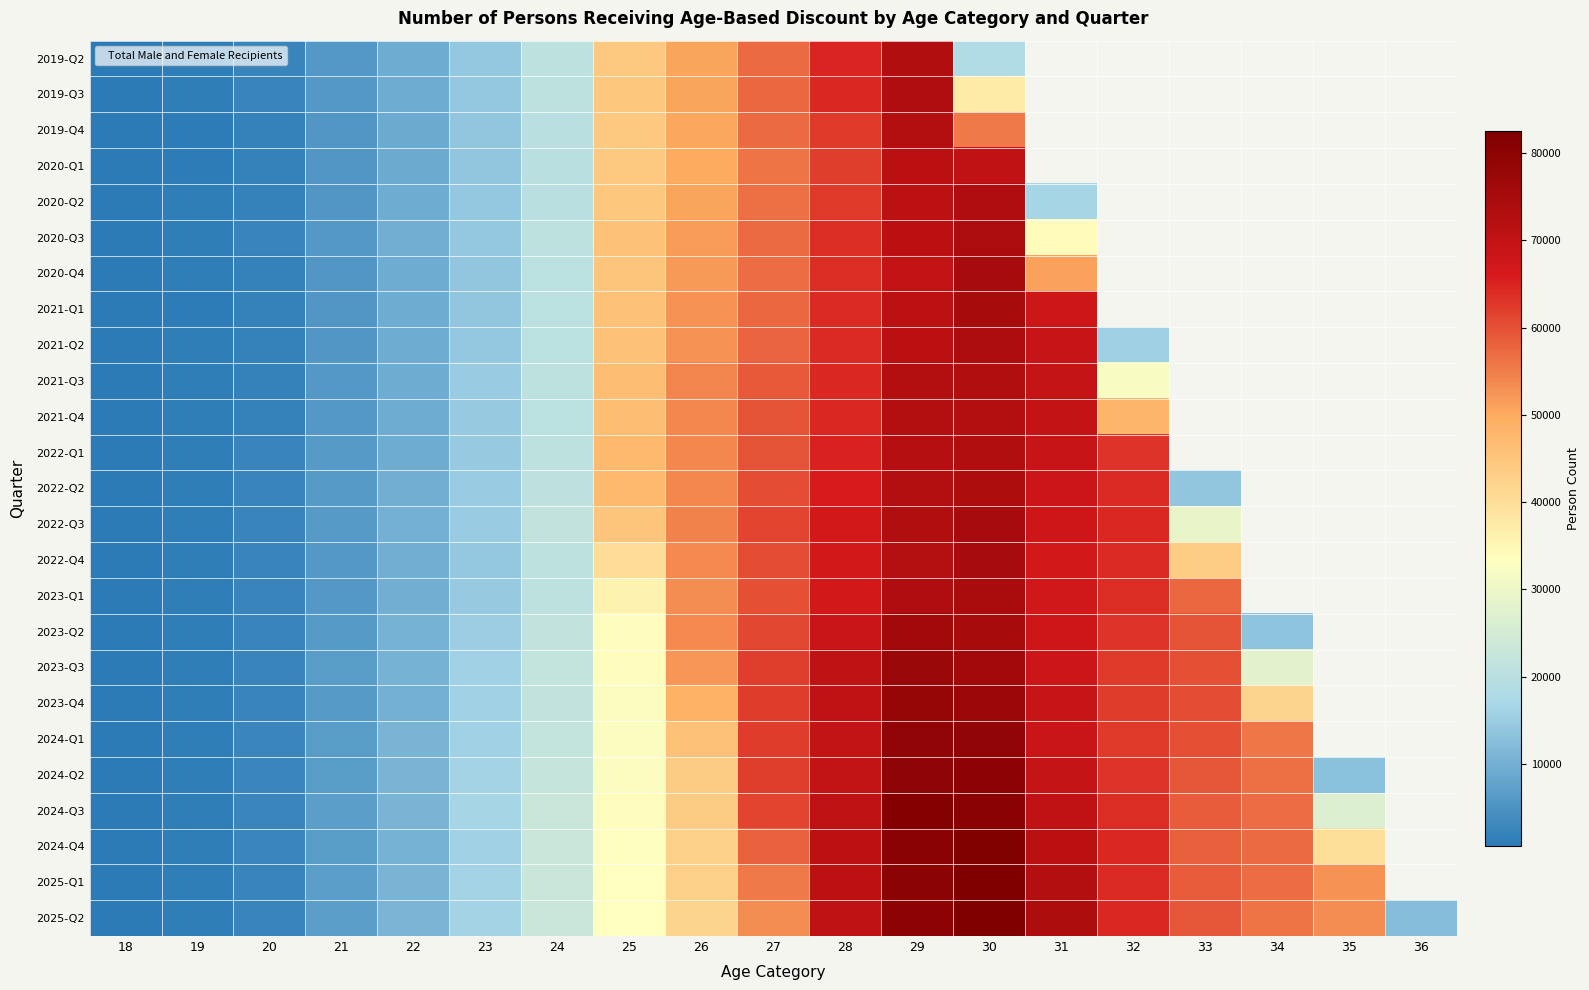

List the series in order of their overall mean, lowest first.

2019-Q2, 2019-Q3, 2019-Q4, 2020-Q1, 2020-Q2, 2020-Q3, 2020-Q4, 2021-Q1, 2021-Q2, 2021-Q3, 2021-Q4, 2022-Q1, 2022-Q2, 2022-Q3, 2022-Q4, 2023-Q1, 2023-Q2, 2023-Q3, 2023-Q4, 2024-Q1, 2024-Q2, 2024-Q3, 2024-Q4, 2025-Q1, 2025-Q2